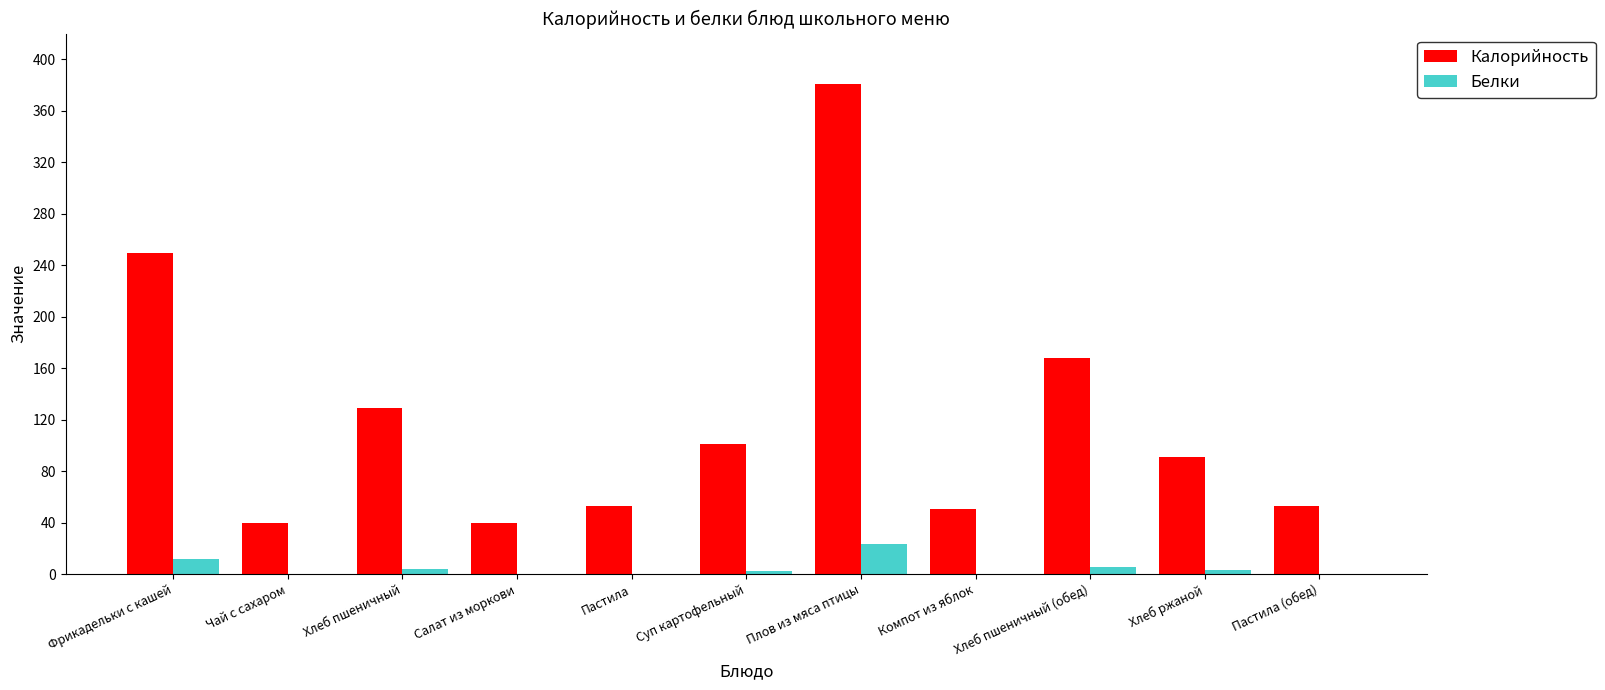

Which series has the largest total across all categories?

Калорийность